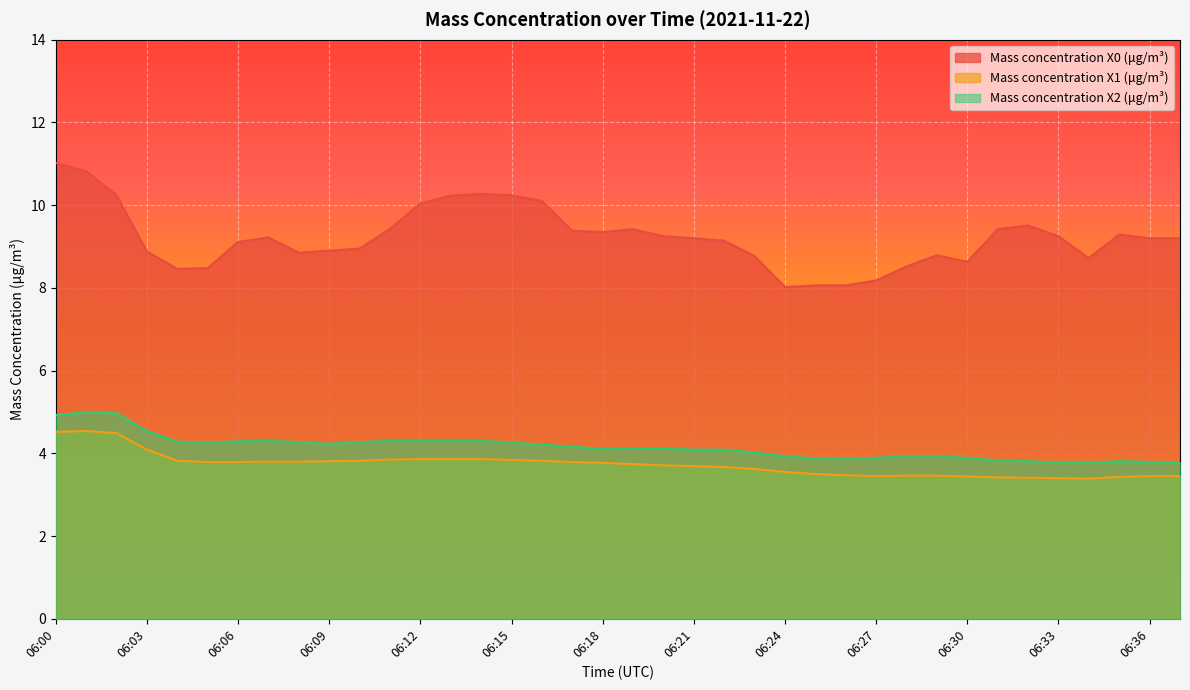

What is the maximum value for Mass concentration X1 (μg/m³)?

4.5